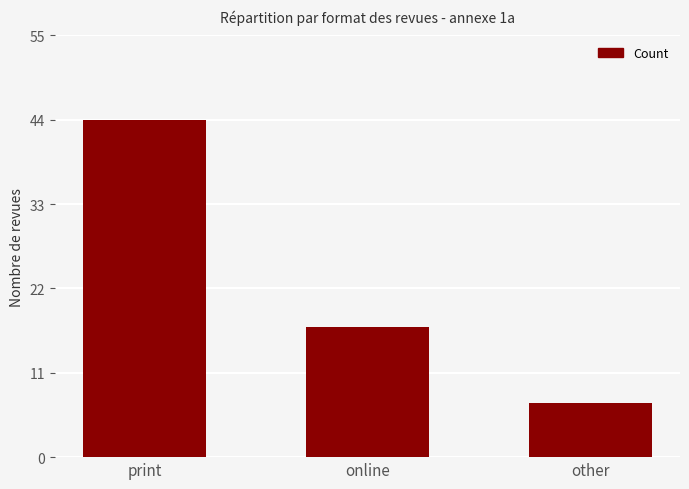

What is the difference between the values at print and online?

27